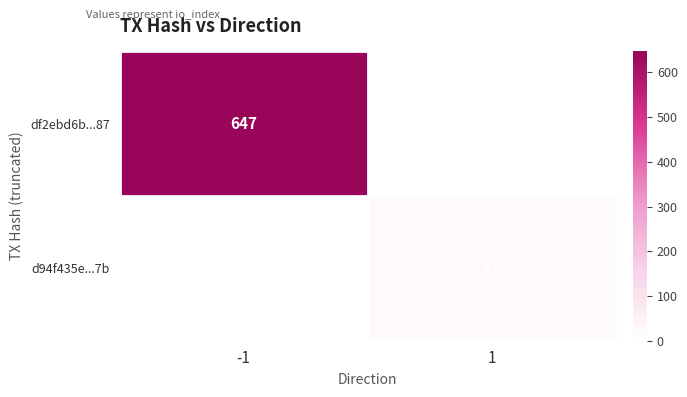

The d94f435e...7b series shows 17 at 1. True or false?

True